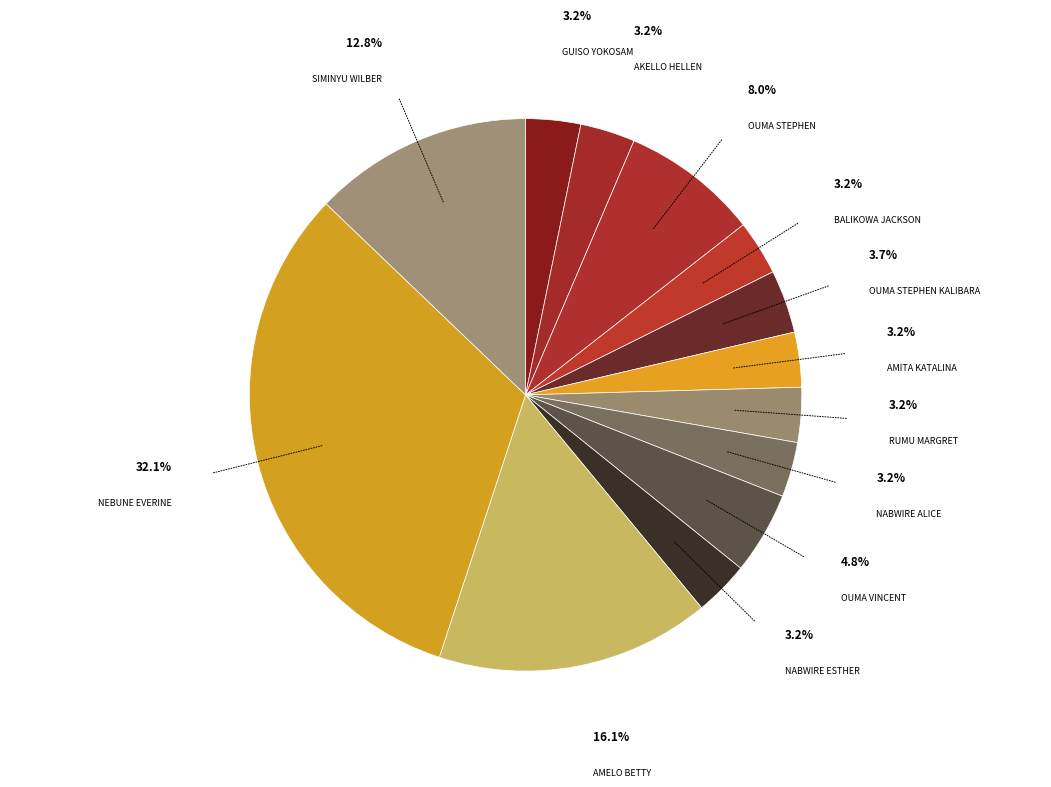

Which slice is the smallest?

Guiso Yokosam